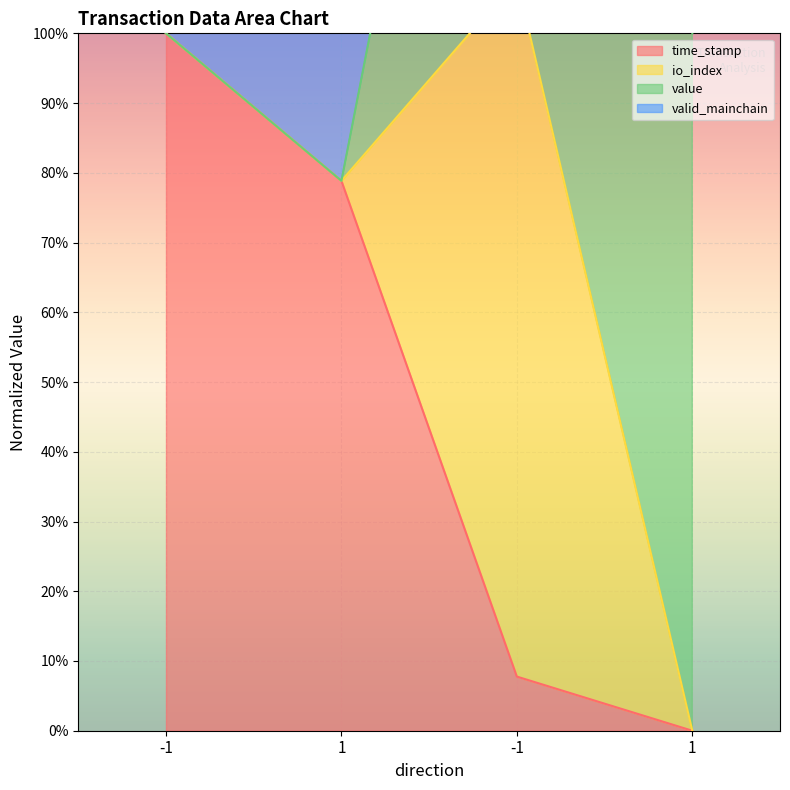

The value of io_index at -1 is 257.8. True or false?

True